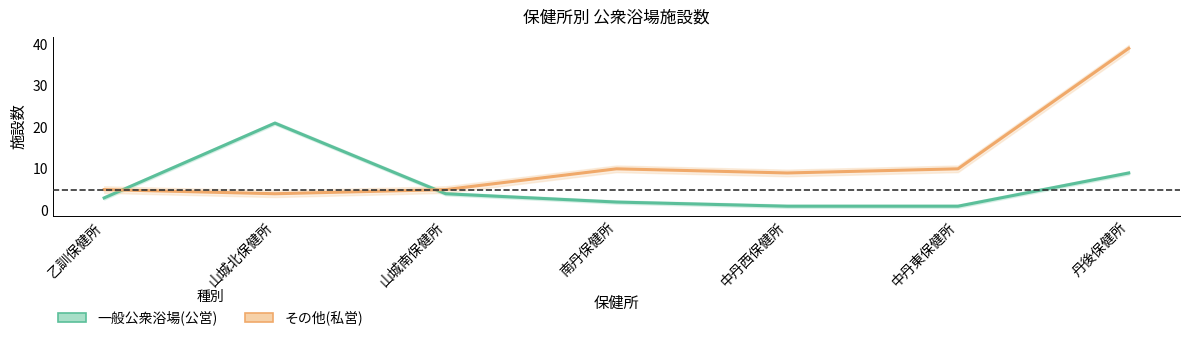

True or false: 一般公衆浴場(公営) has more than 1 interior local peaks.

False